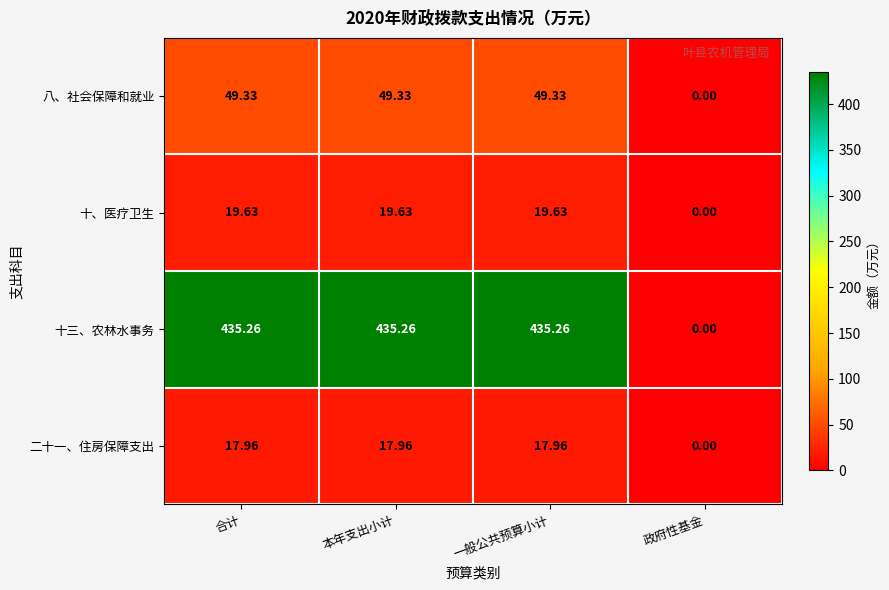

At how many categories does at least one series exceed 342?

3